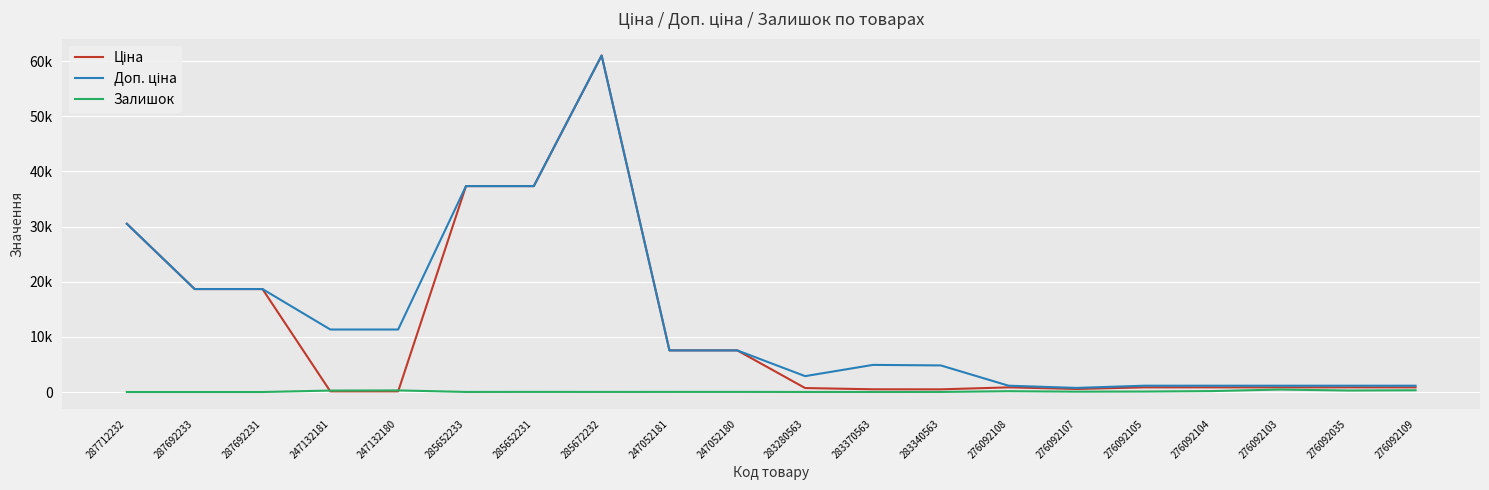

At which label is Ціна closest to 30569?

287712232